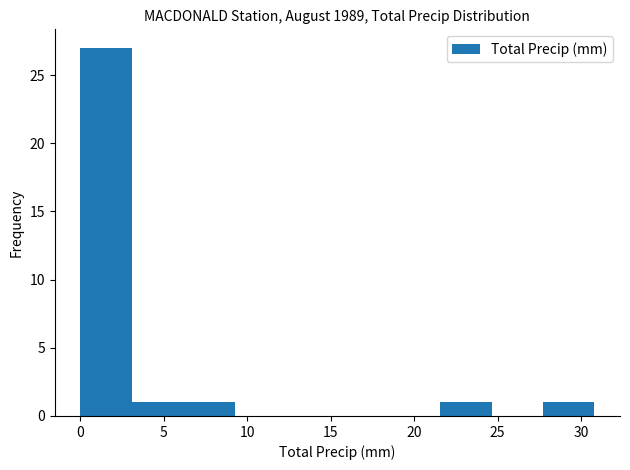

Reading left to right, transcribe this chart: for each bar, give the range it covers on the x-axis and its height. Neither the bar edges nor the heights are printed on the chart, so give them approximately, as read against the axes.

0.0 to 3.0: 27
3.0 to 6.0: 1
6.0 to 9.0: 1
9.0 to 12.5: 0
12.5 to 15.5: 0
15.5 to 18.5: 0
18.5 to 21.5: 0
21.5 to 24.5: 1
24.5 to 27.5: 0
27.5 to 31.0: 1